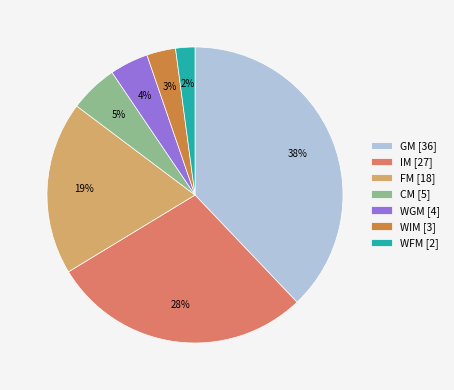

To the nearest percent, what is the average slice percentage?

14%